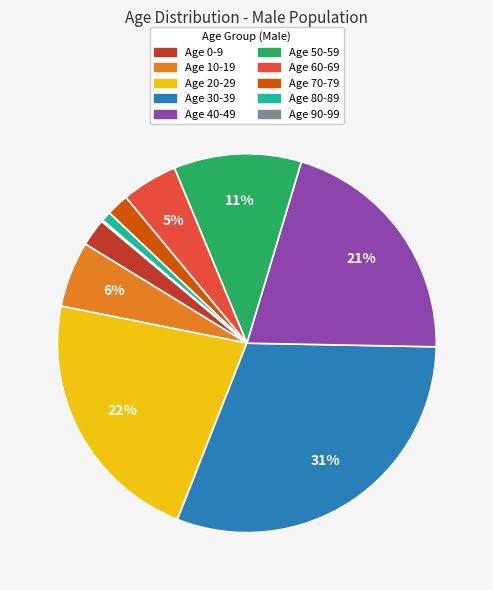

To the nearest percent, what is the difference between the largest and smallest slice percentages?

31%